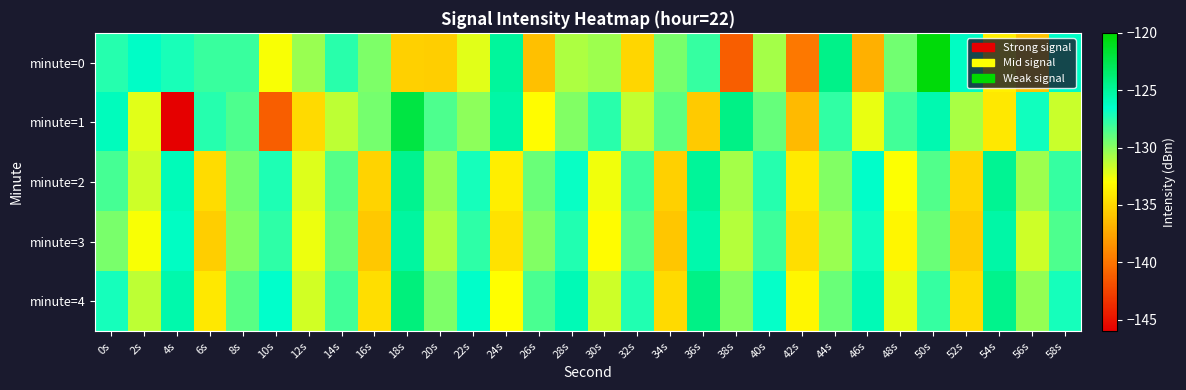

What is the total value across all series at 48s?

-656.3